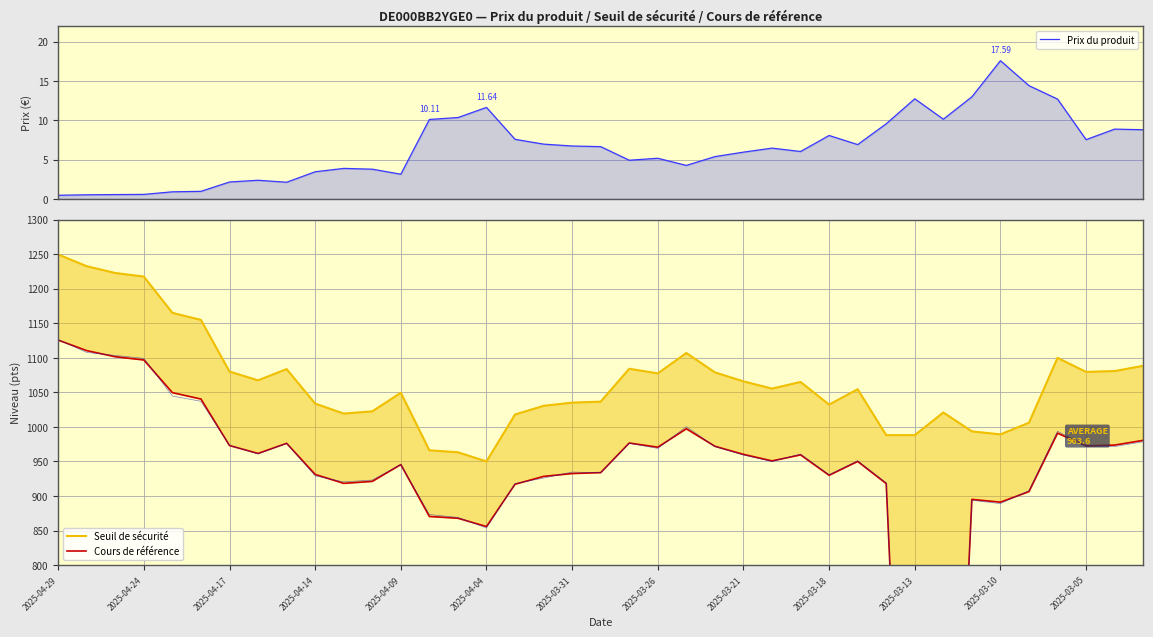

Which series changed the most between 2025-04-04 and 33?

Seuil de sécurité